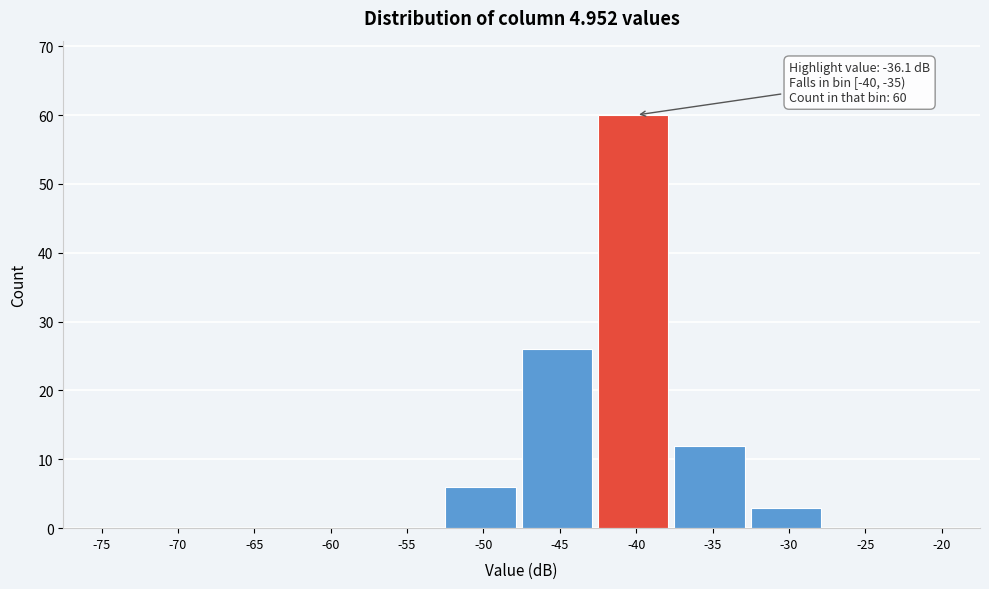

Reading left to right, extract all data points from this chart.

-75=0	-70=0	-65=0	-60=0	-55=0	-50=6	-45=26	-40=60	-35=12	-30=3	-25=0	-20=0